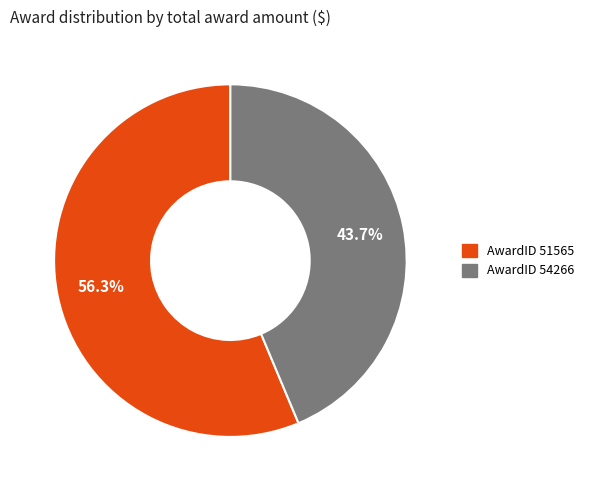

Does any single category account for the majority?

Yes